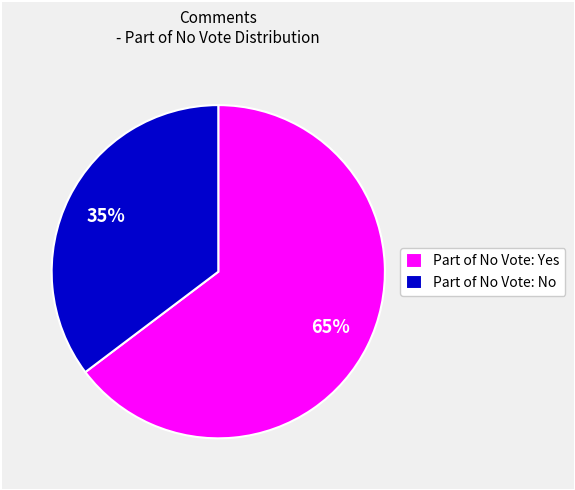

Which slice is the smallest?

Part of No Vote: No